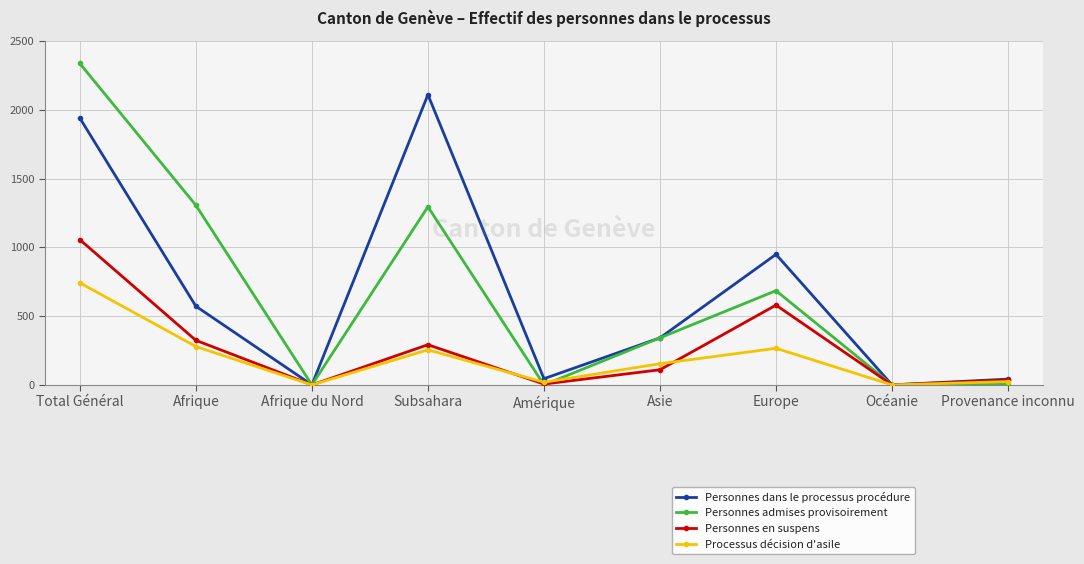

What position from the left is Provenance inconnu?

9